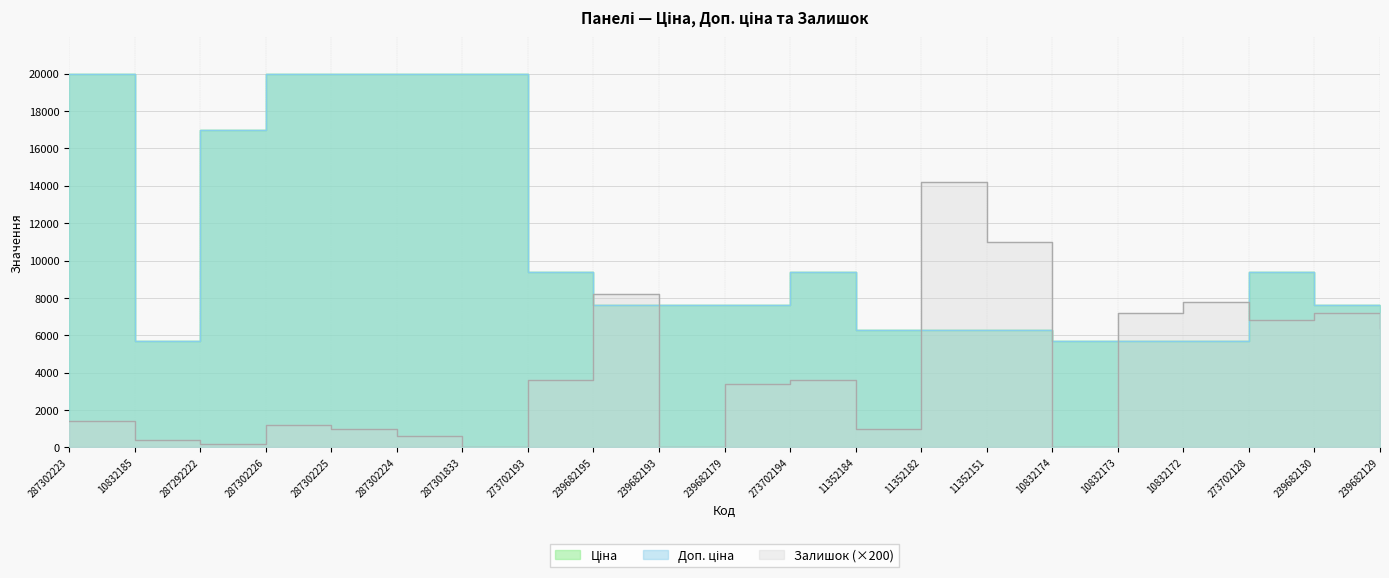

Reading left to right, what are all the values shown in this chart?

Ціна: 287302223=19964.2	10832185=5673.8	287292222=16976.3	287302226=19964.2	287302225=19964.2	287302224=19964.2	287301833=19964.2	273702193=9384.0	239682195=7596.5	239682193=7596.5	239682179=7596.5	273702194=9384.0	11352184=6308.8	11352182=6308.8	11352151=6308.8	10832174=5673.8	10832173=5673.8	10832172=5673.8	273702128=9384.0	239682130=7596.5	239682129=7596.5
Доп. ціна: 287302223=19964.2	10832185=5673.8	287292222=16976.3	287302226=19964.2	287302225=19964.2	287302224=19964.2	287301833=19964.2	273702193=9384.0	239682195=7596.5	239682193=7596.5	239682179=7596.5	273702194=9384.0	11352184=6308.8	11352182=6308.8	11352151=6308.8	10832174=5673.8	10832173=5673.8	10832172=5673.8	273702128=9384.0	239682130=7596.5	239682129=7596.5
Залишок: 287302223=1400.0	10832185=400.0	287292222=200.0	287302226=1200.0	287302225=1000.0	287302224=600.0	287301833=0.0	273702193=3600.0	239682195=8200.0	239682193=0.0	239682179=3400.0	273702194=3600.0	11352184=1000.0	11352182=14200.0	11352151=11000.0	10832174=0.0	10832173=7200.0	10832172=7800.0	273702128=6800.0	239682130=7200.0	239682129=6400.0